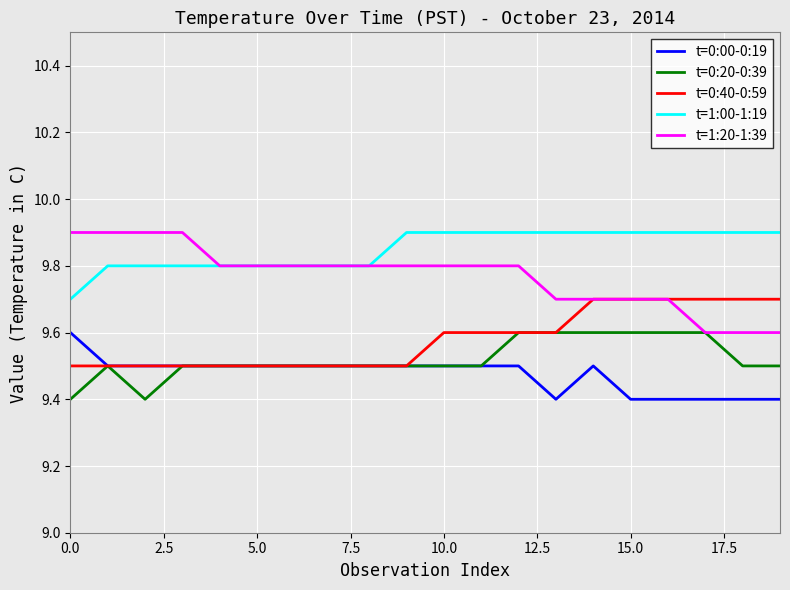

What is the minimum value shown in the chart?

9.4